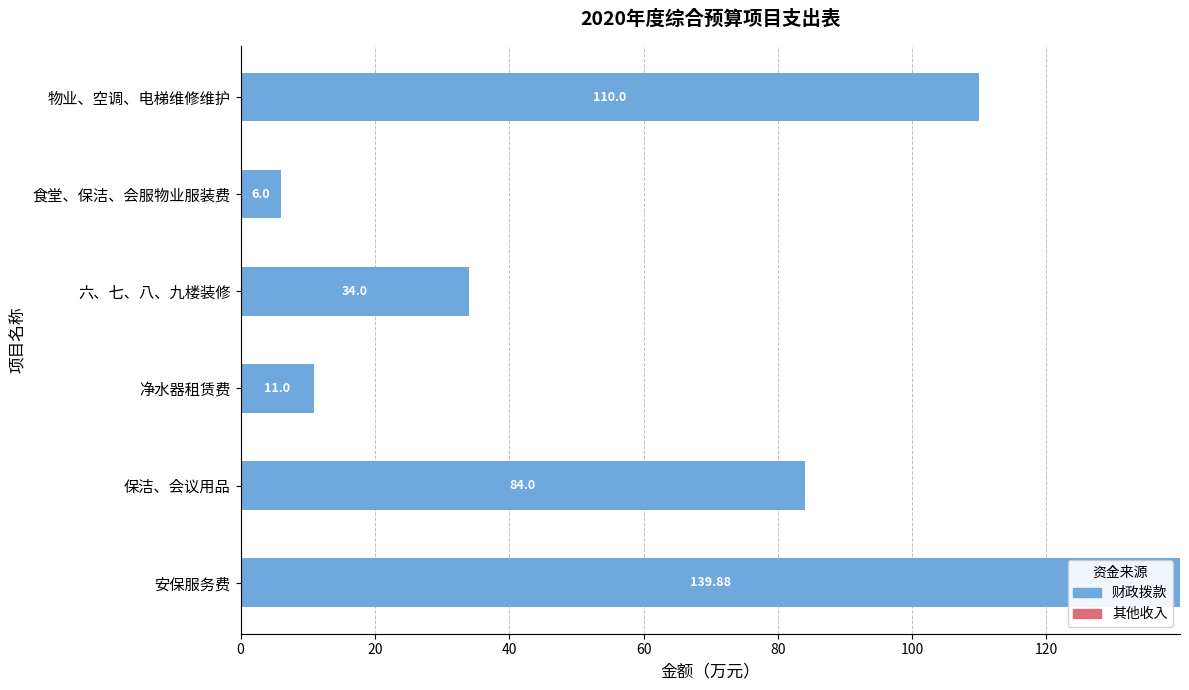

Where is the data nearest to the value 72?

保洁、会议用品